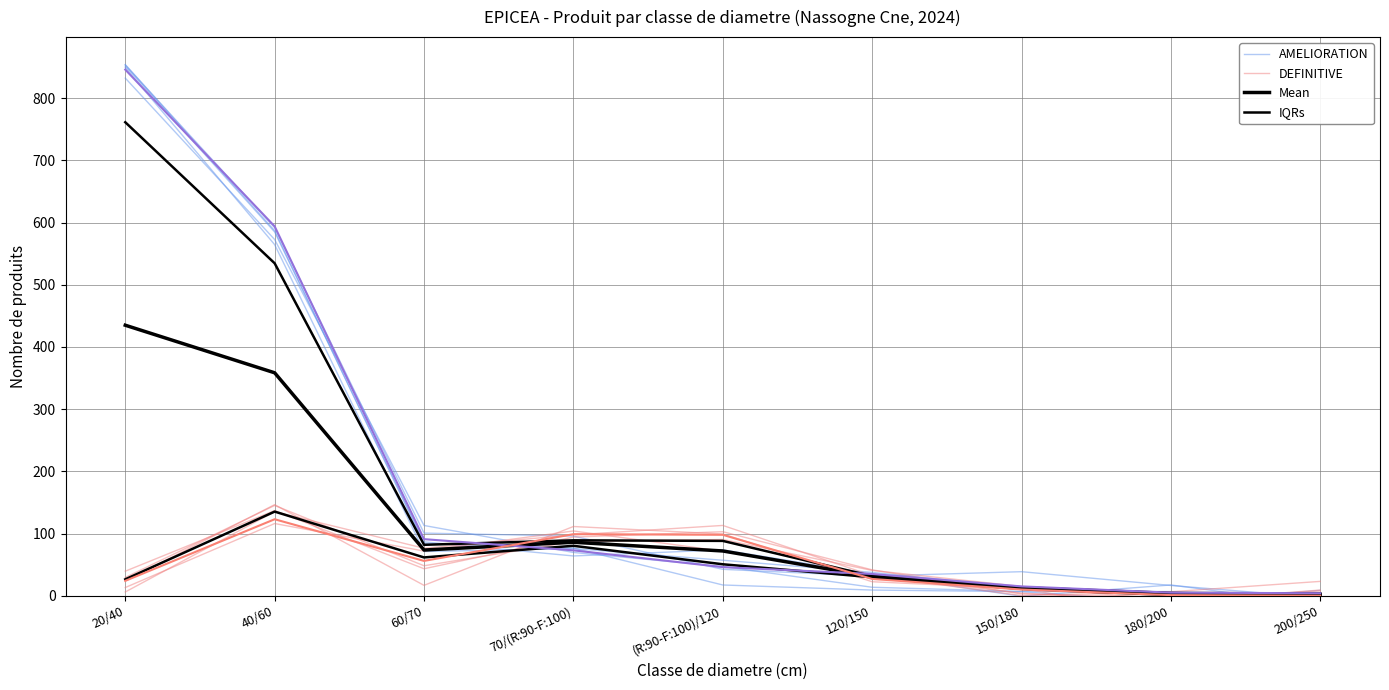

At which label does DEFINITIVE first exceed 31?

40/60